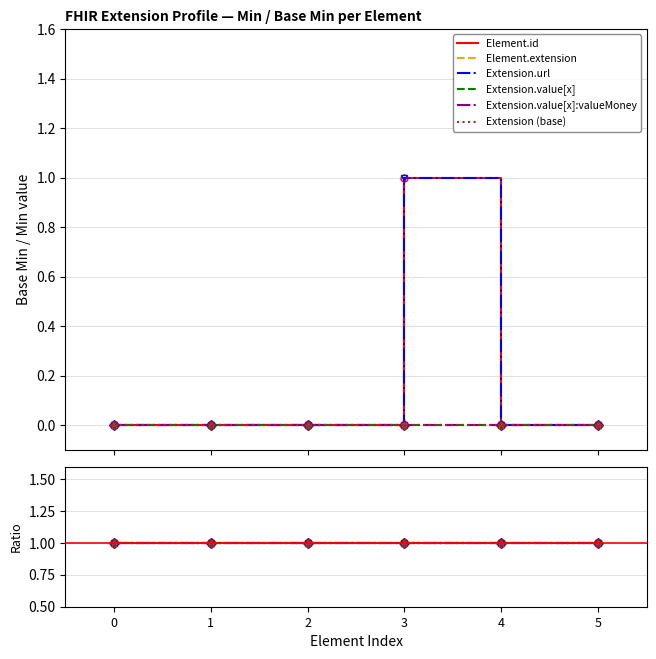

True or false: Extension (base) has more than 0 points higher than both neighbors.

False